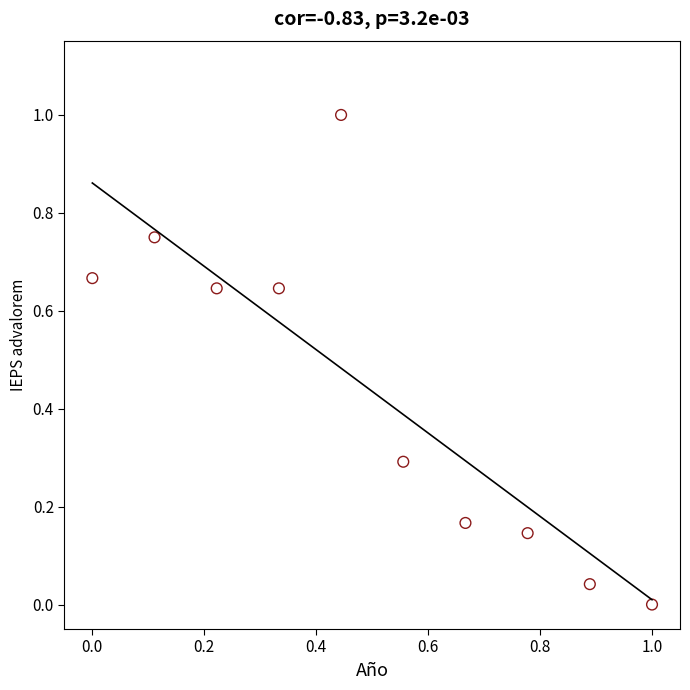

What is the average Y value?

0.4